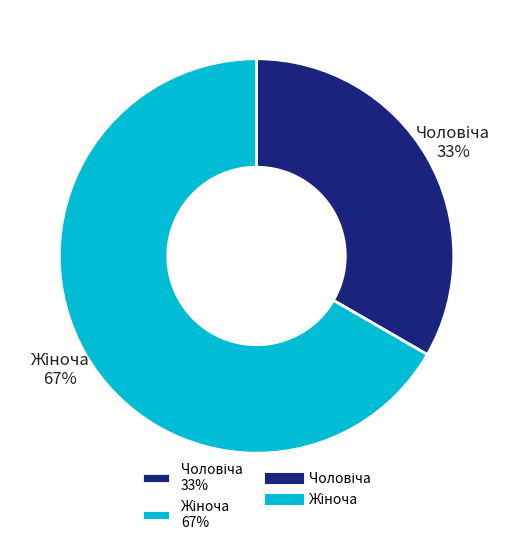

To the nearest percent, what is the average slice percentage?

50%